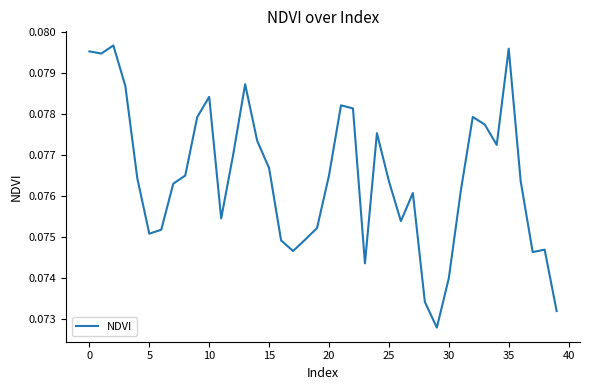

What is the greatest value displayed?

0.1